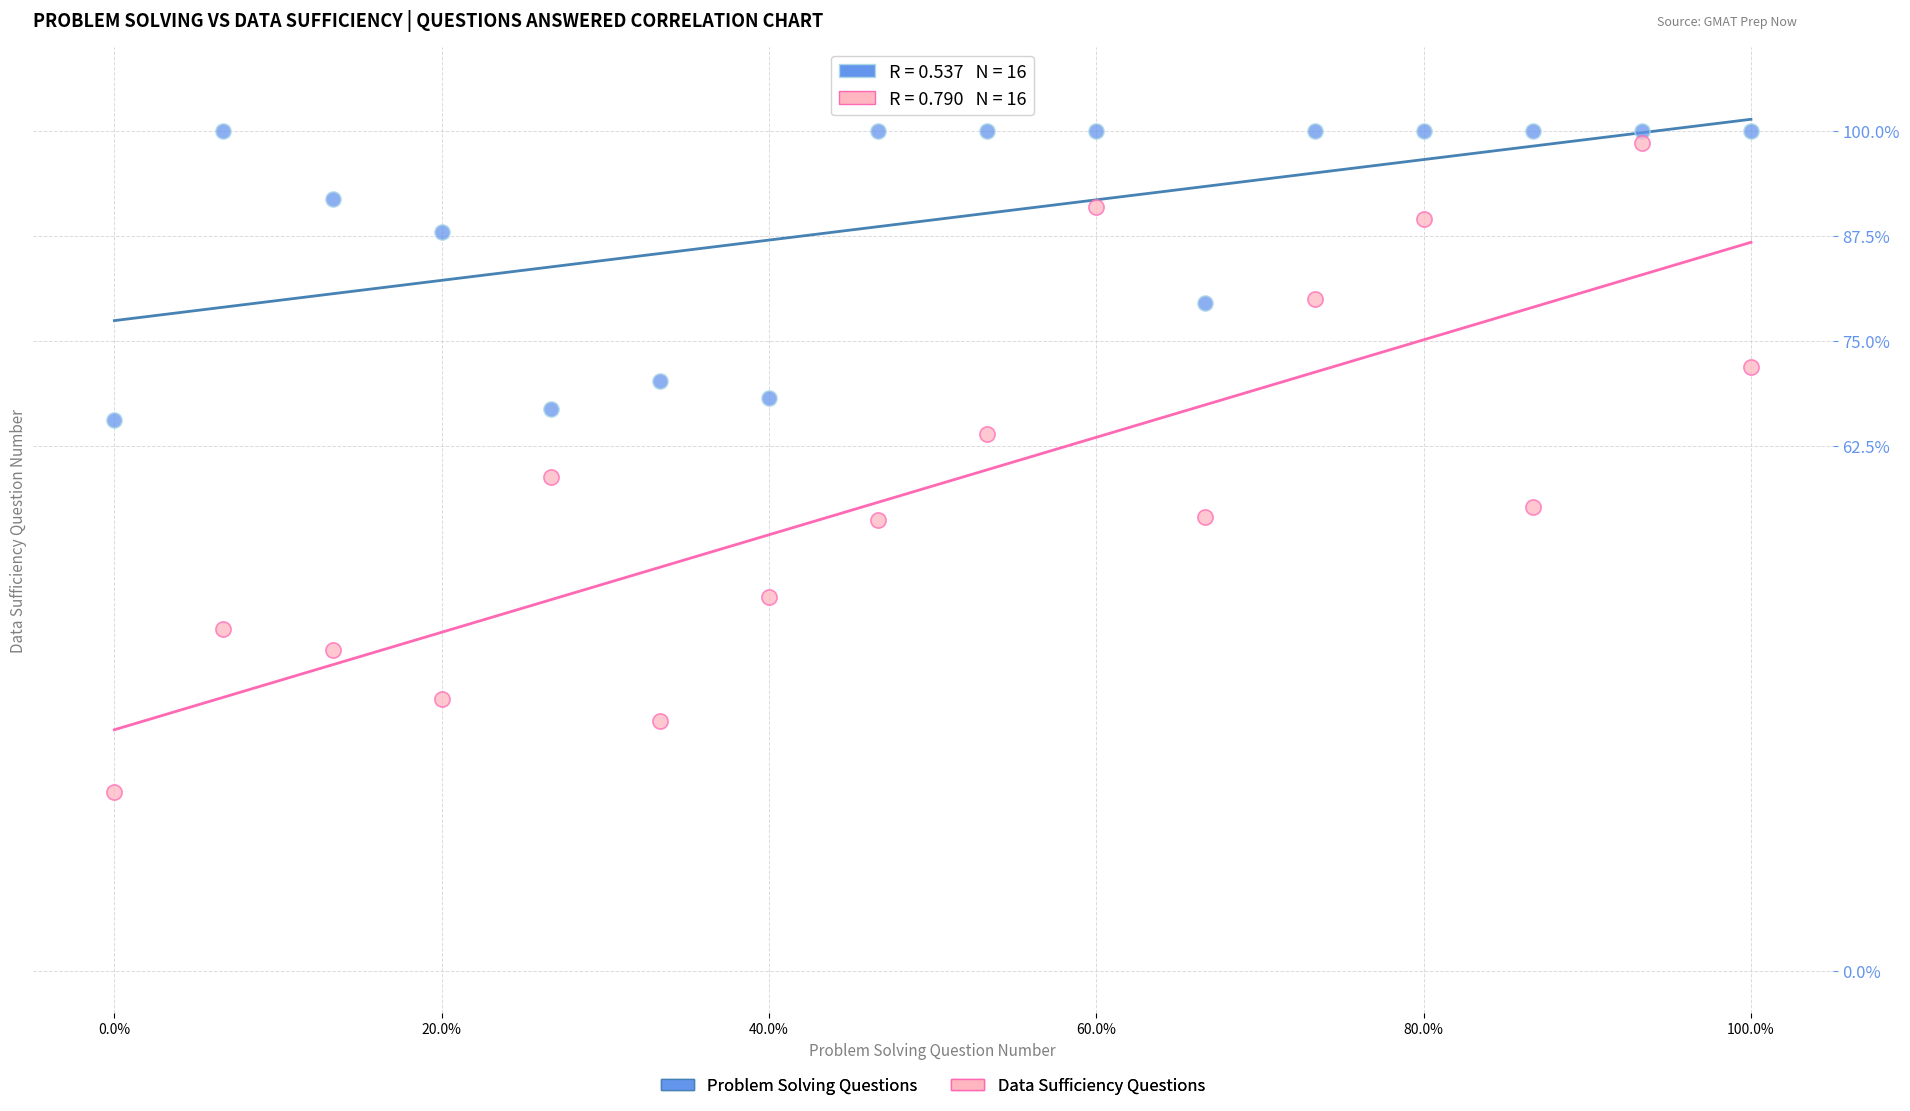

Which series reaches the maximum Y coordinate?

Problem Solving Questions